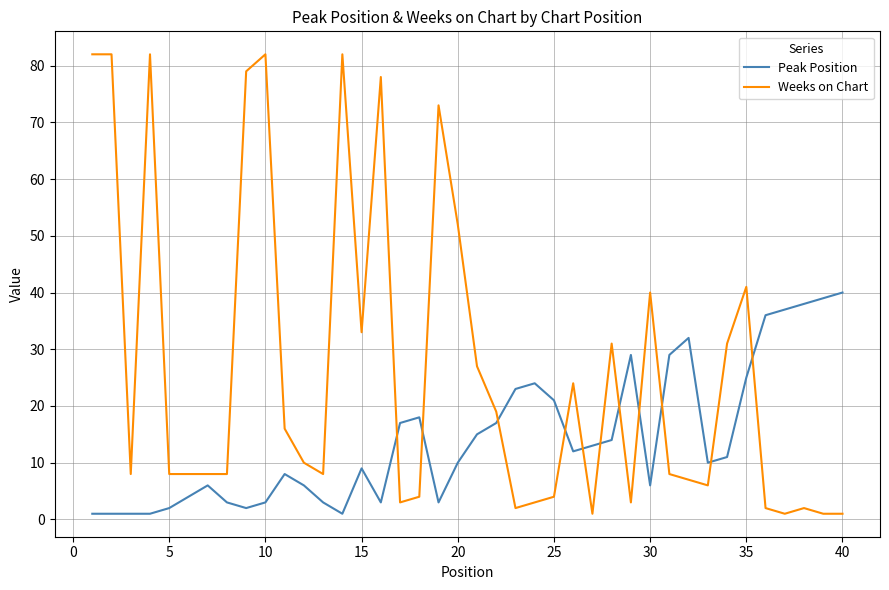

Reading right to left, list all the values displayed in this chart.

Peak Position: 40	39	38	37	36	25	11	10	32	29	6	29	14	13	12	21	24	23	17	15	10	3	18	17	3	9	1	3	6	8	3	2	3	6	4	2	1	1	1	1
Weeks on Chart: 1	1	2	1	2	41	31	6	7	8	40	3	31	1	24	4	3	2	19	27	52	73	4	3	78	33	82	8	10	16	82	79	8	8	8	8	82	8	82	82